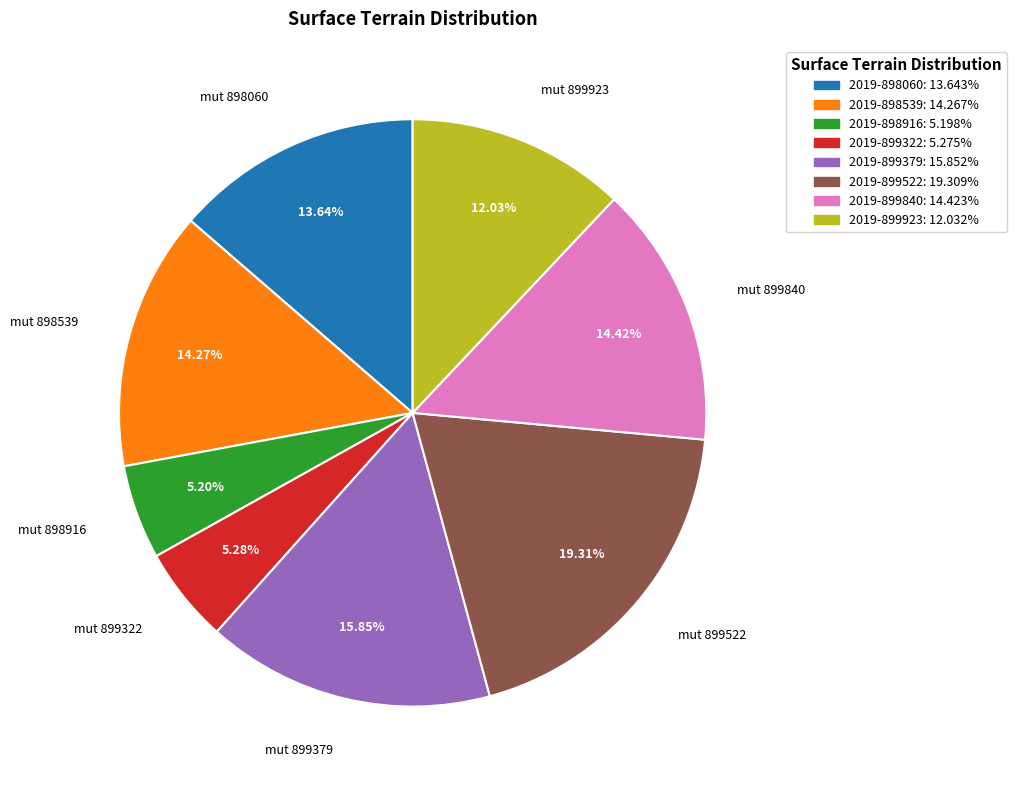

What portion of the pie excludes 2019-898539?

85.7%